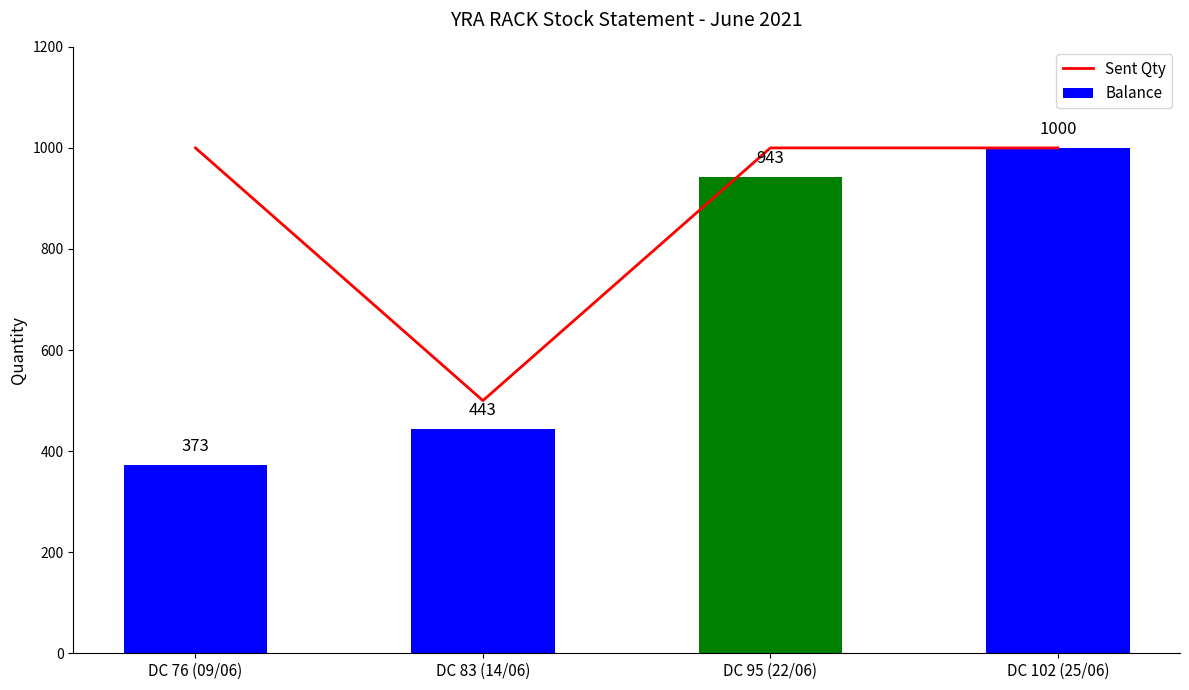

At how many categories does at least one series exceed 691?

3